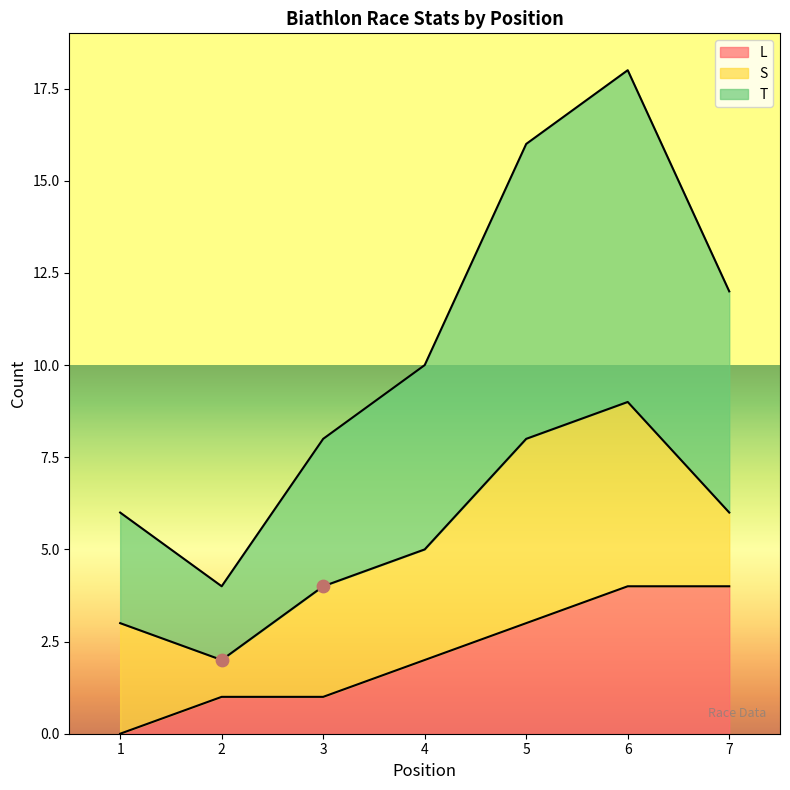

Which series has the largest total across all categories?

T